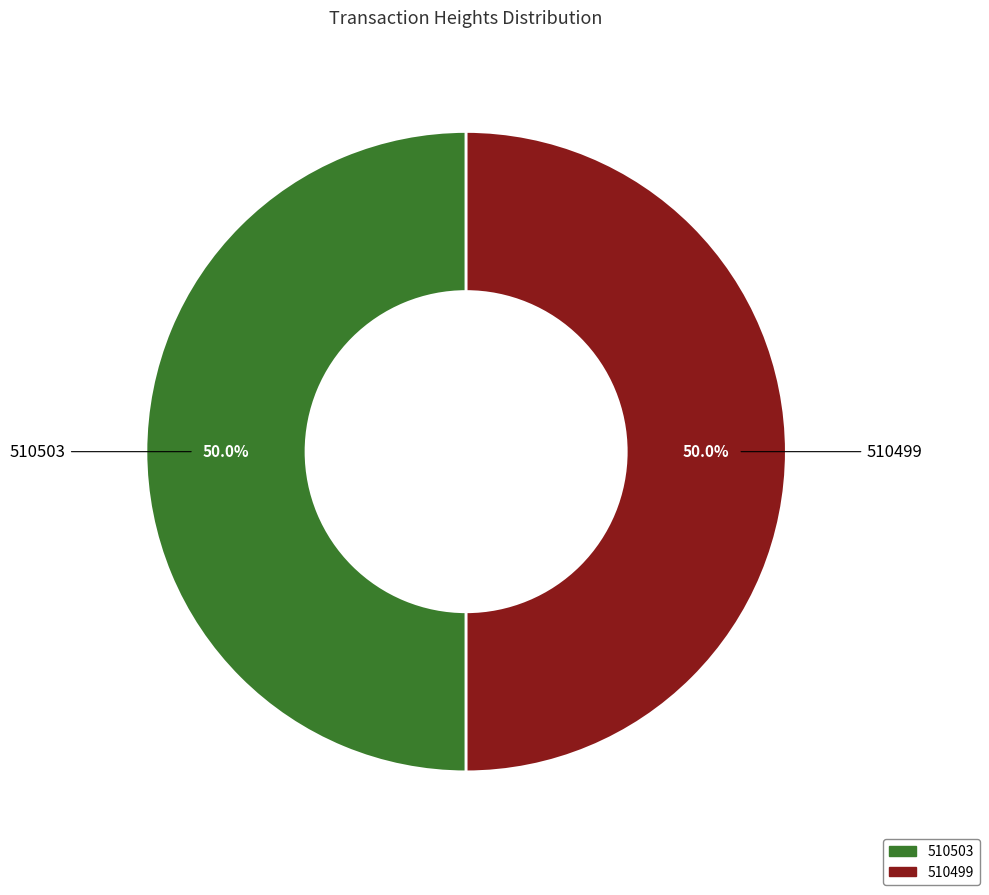

Approximately how many times larger is the value at 510499 compared to 510503?

1.0